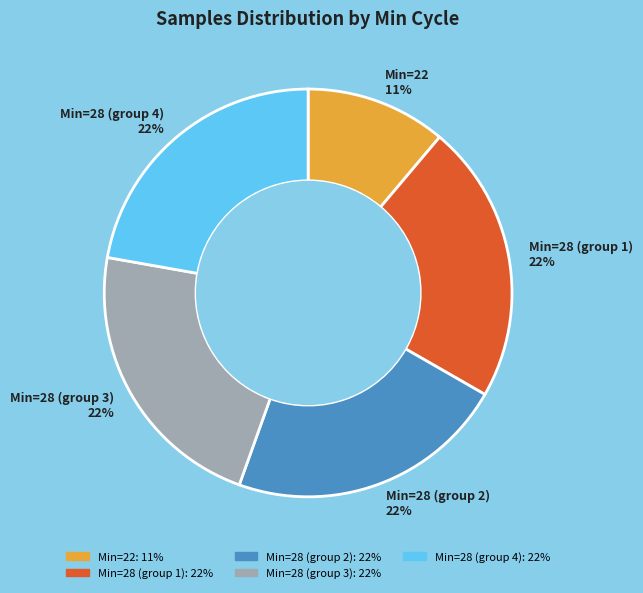

Is there a majority slice in this chart?

No